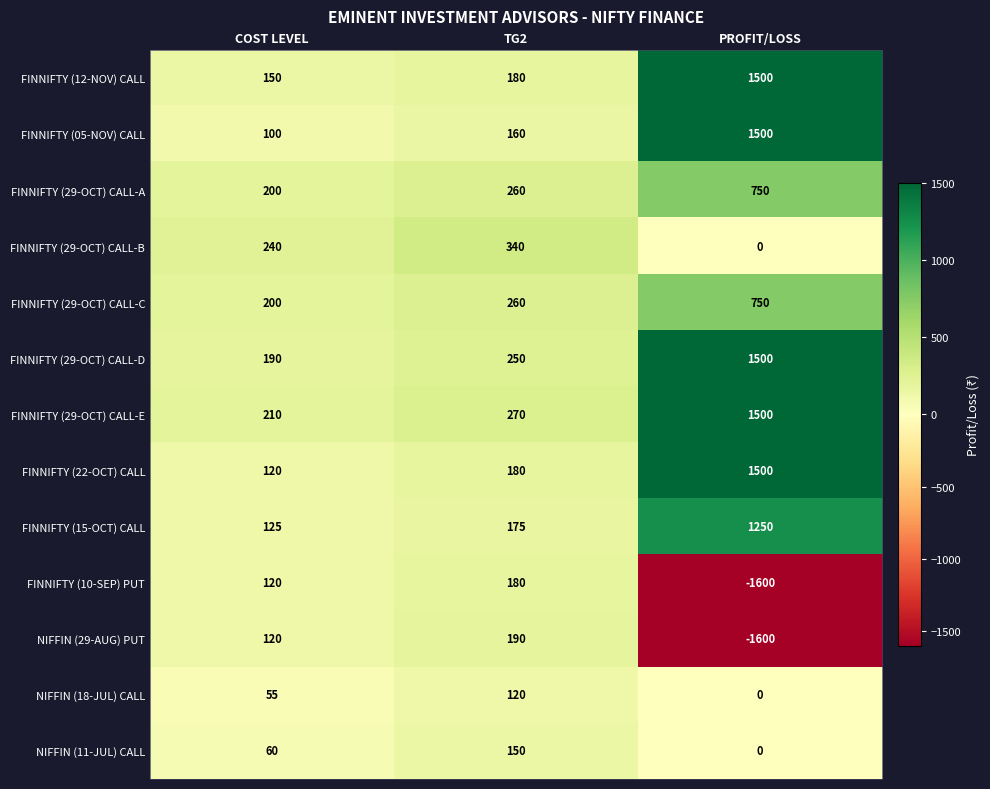

What is the maximum value shown in the chart?

1500